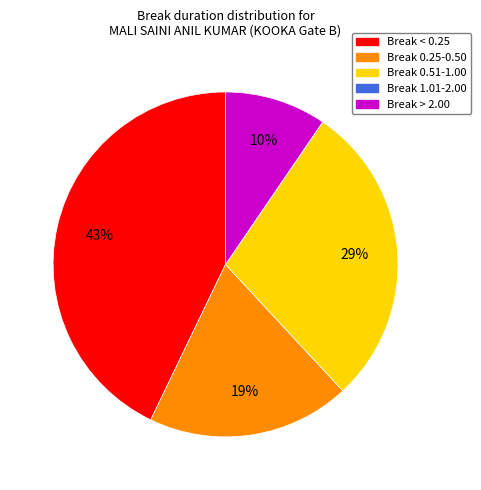

Is there a majority slice in this chart?

No